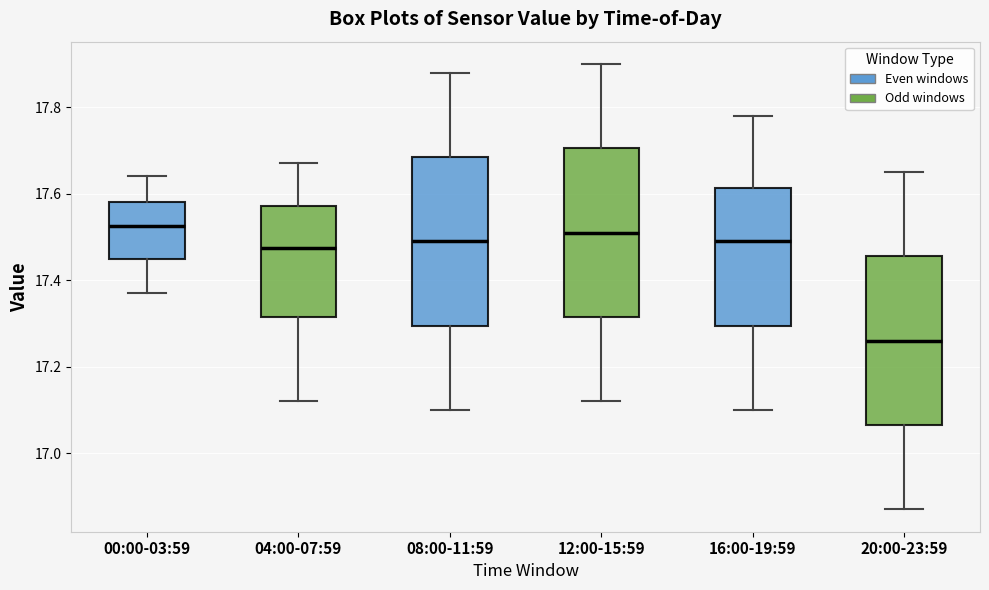

Reading left to right, read every box against the y-axis: the position of its median line, the range the box covers, and the ends of its whiskers. The values are not printed on the chart, so give them approximately, as read against the axis.

00:00-03:59: median 17.52, box 17.46 to 17.58, whiskers 17.38 to 17.64
04:00-07:59: median 17.48, box 17.32 to 17.58, whiskers 17.12 to 17.68
08:00-11:59: median 17.50, box 17.30 to 17.68, whiskers 17.10 to 17.88
12:00-15:59: median 17.52, box 17.32 to 17.70, whiskers 17.12 to 17.90
16:00-19:59: median 17.50, box 17.30 to 17.62, whiskers 17.10 to 17.78
20:00-23:59: median 17.26, box 17.06 to 17.46, whiskers 16.88 to 17.66